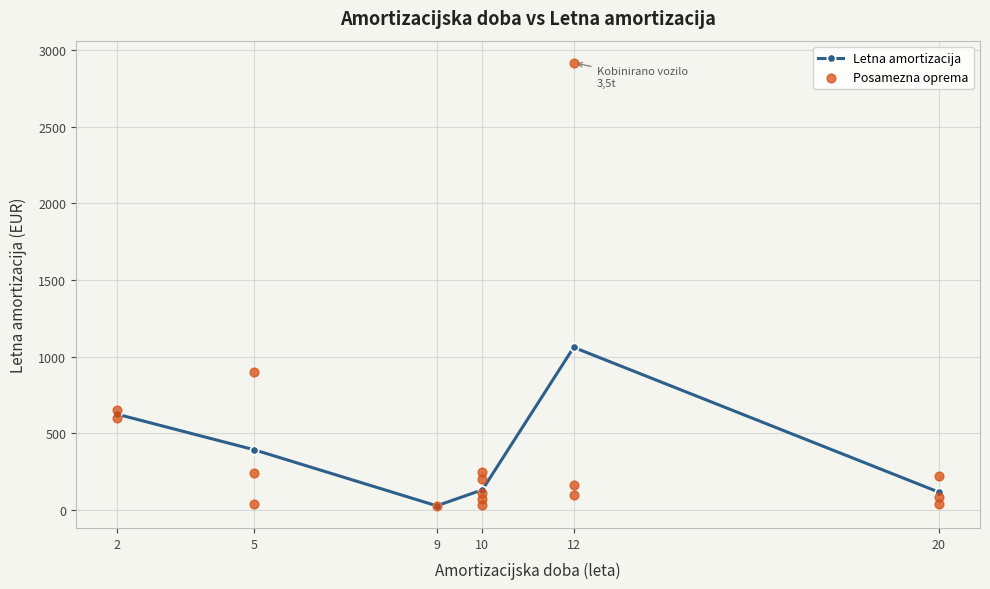

The value of Letna amortizacija at 5 is 159.7. True or false?

False